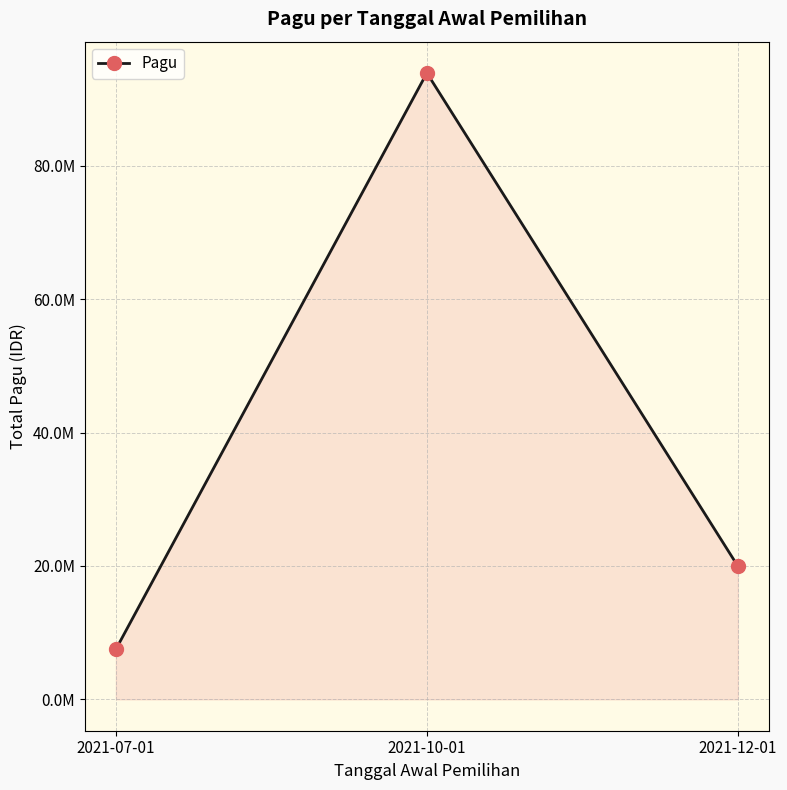

Is this an area chart (filled region under the line)?

Yes